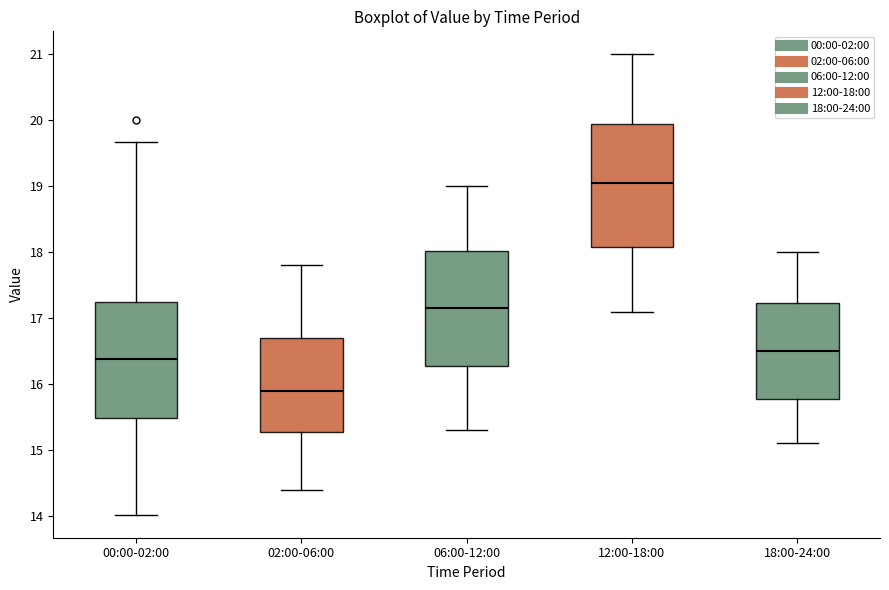

Where is the lower edge of the box for 02:00-06:00 on the y-axis? The values are not printed on the chart, so give them approximately, as read against the axis.

15.3